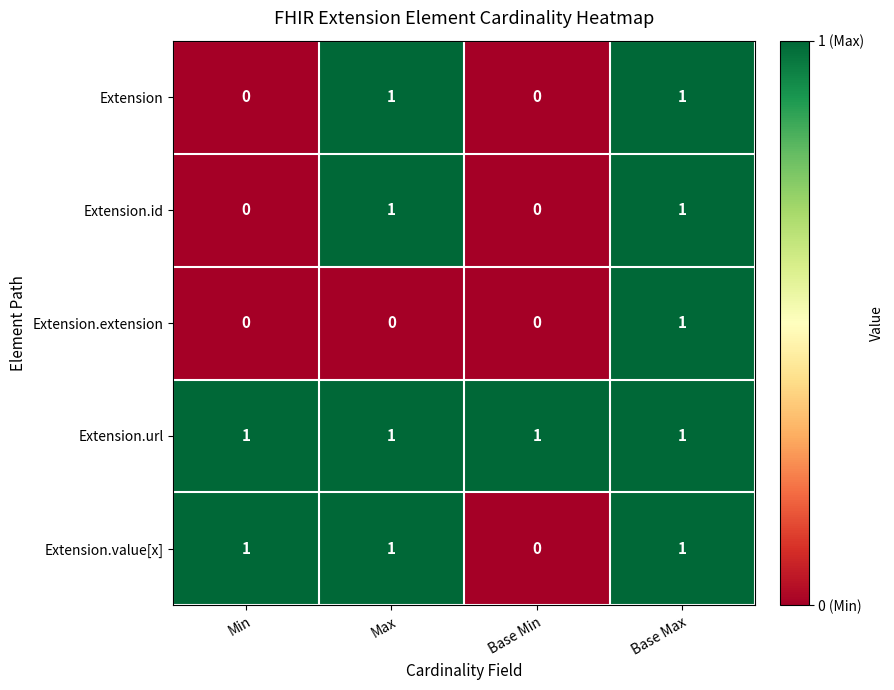

At which category is the sum across all series the highest?

Base Max